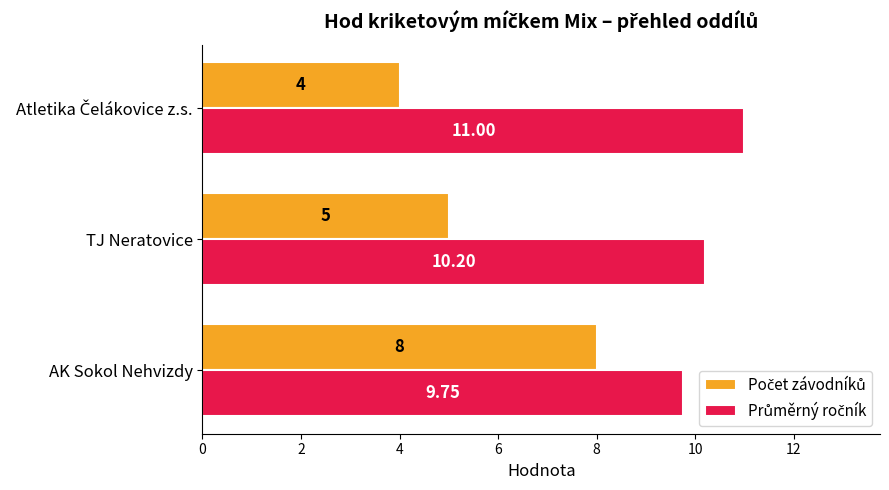

At how many categories does at least one series exceed 8?

3